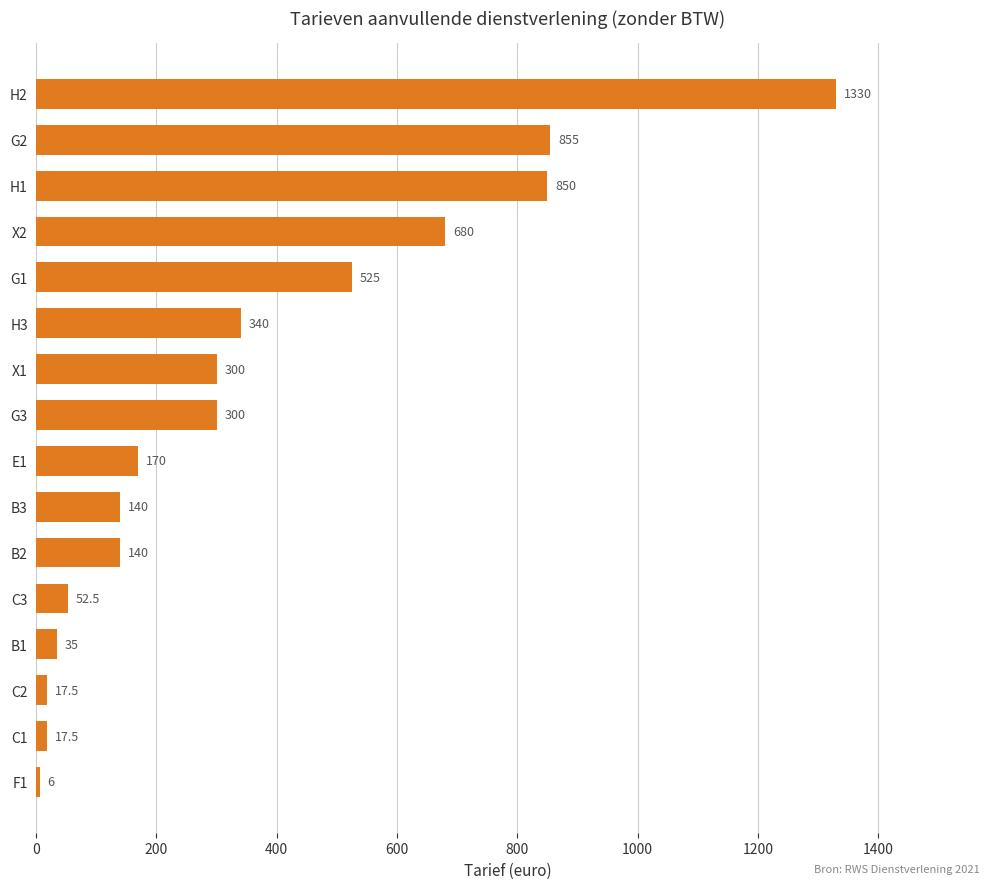

How many series are shown in this chart?

1